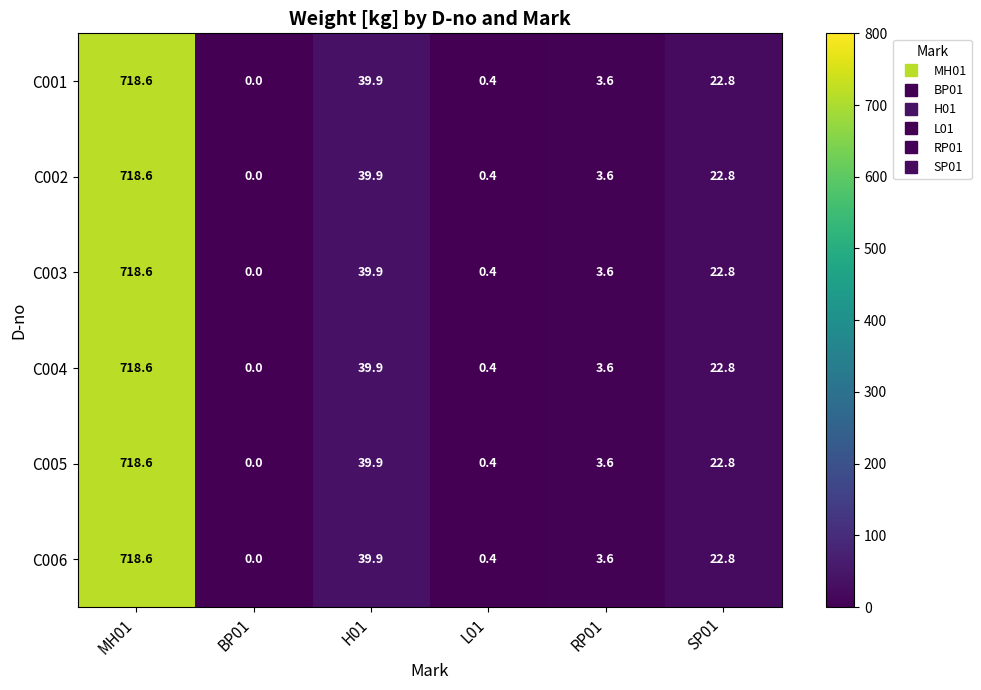

How many data points does each series have?

6